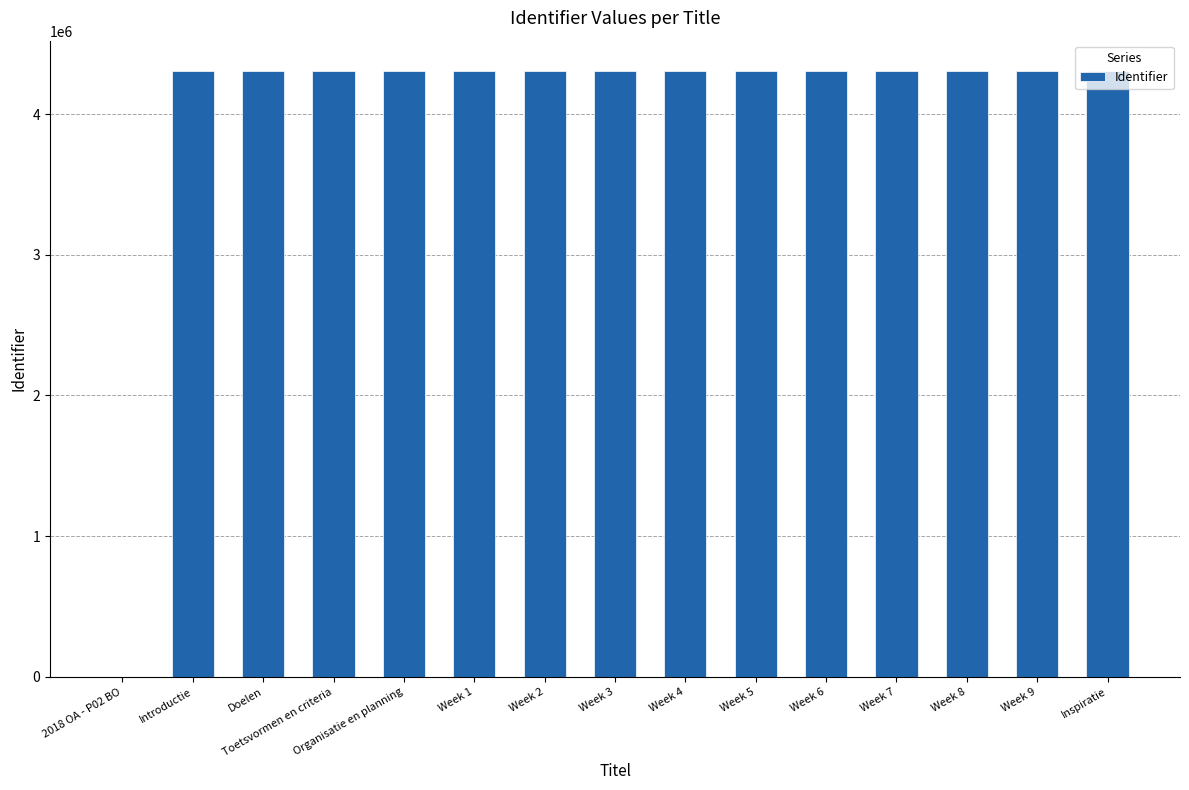

What is the greatest value displayed?

4306113